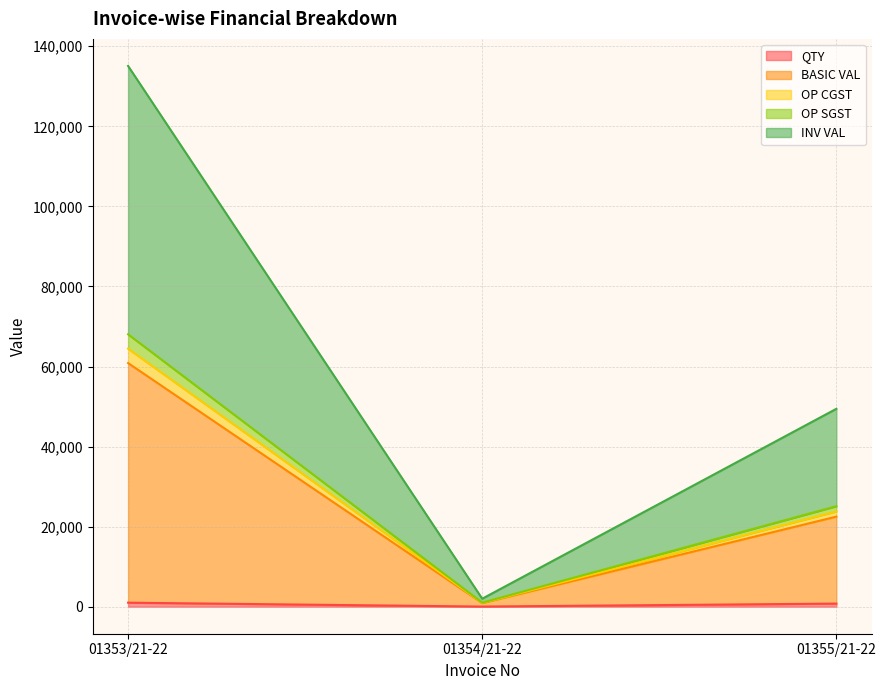

How many data points does each series have?

3